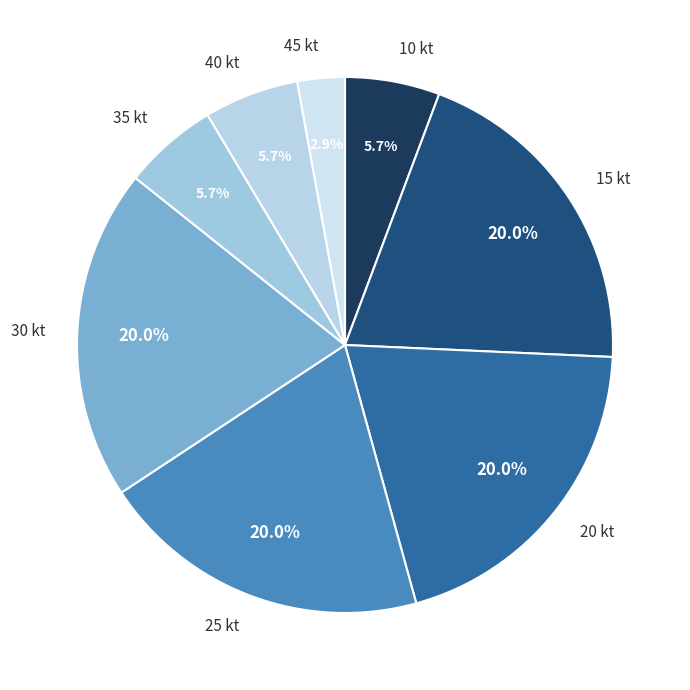

Does 40 kt represent more than half of the total?

No